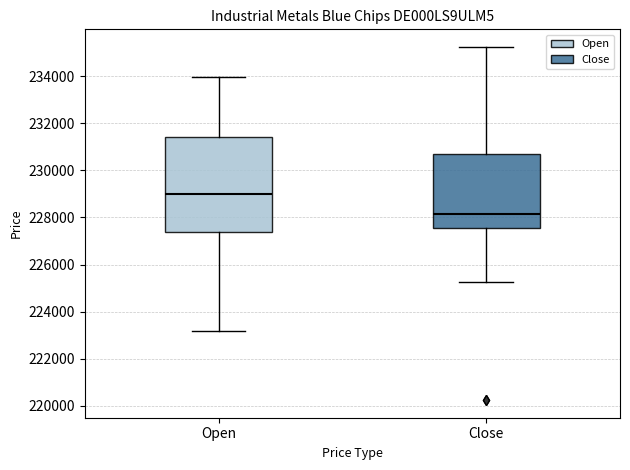

Reading left to right, transcribe this box plot: for each box, give where its median line is, the range the box spans, and where its two whiskers end, as read against the y-axis. The values are not printed on the chart, so give them approximately, as read against the axis.

Open: median 229000, box 227400 to 231400, whiskers 223200 to 234000
Close: median 228200, box 227600 to 230600, whiskers 225200 to 235200